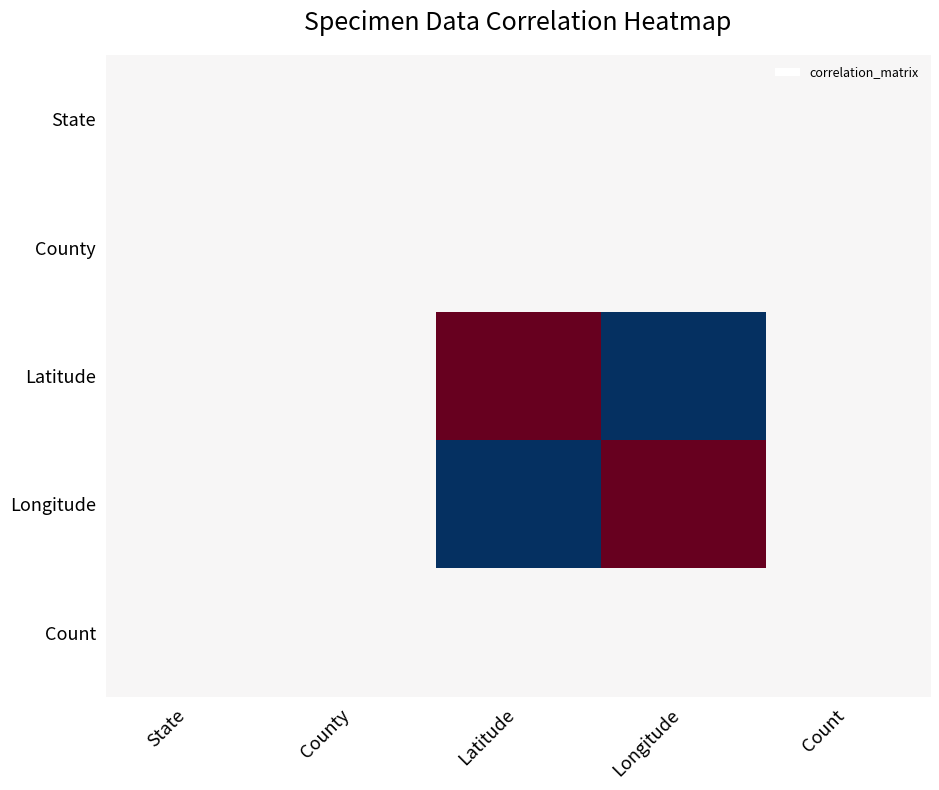

Count the number of categories in the chart.

5